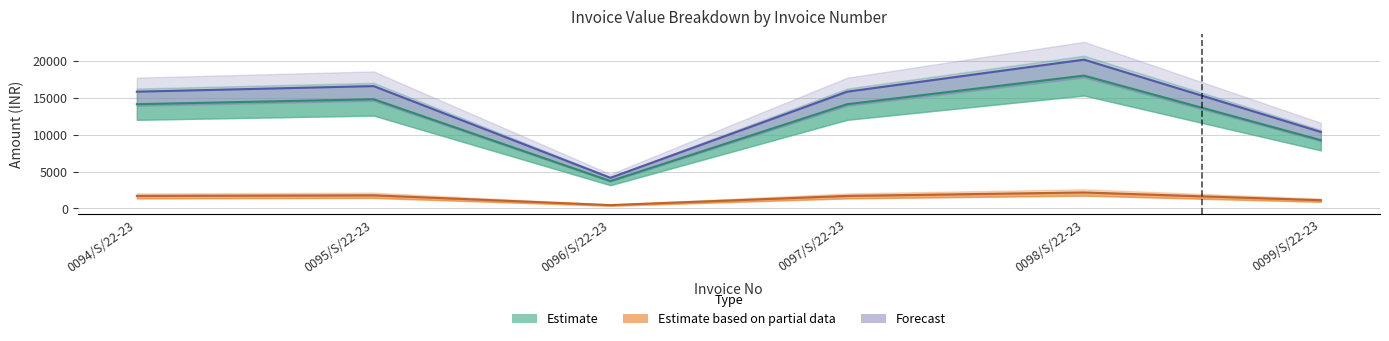

Read the Estimate based on partial data (OP CGST+SGST) value at 0096/S/22-23.

444